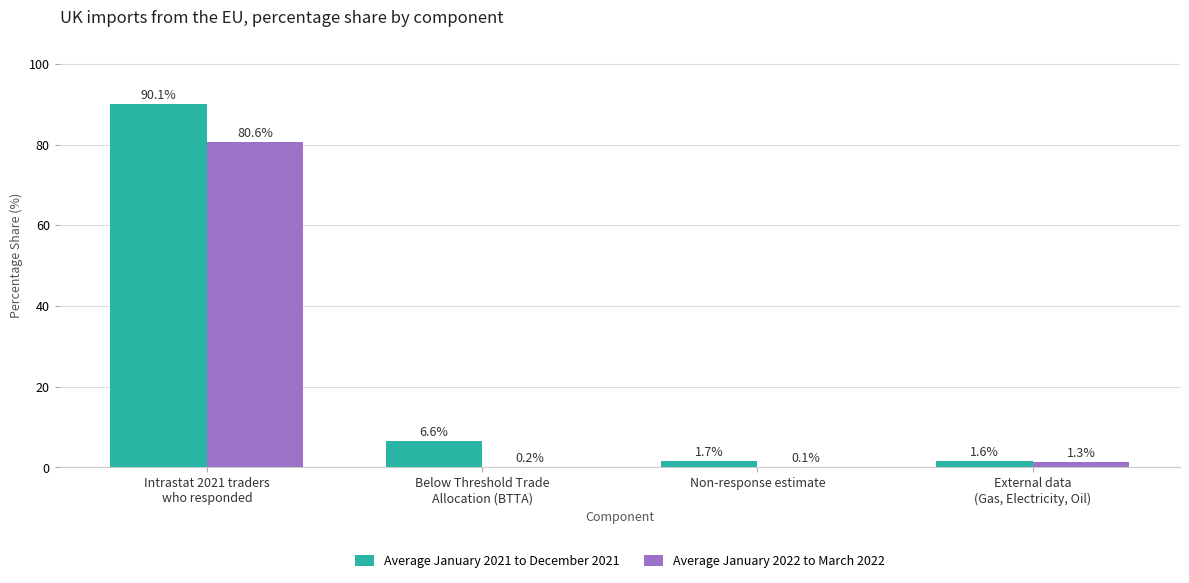

Which series has the largest total across all categories?

Average January 2021 to December 2021